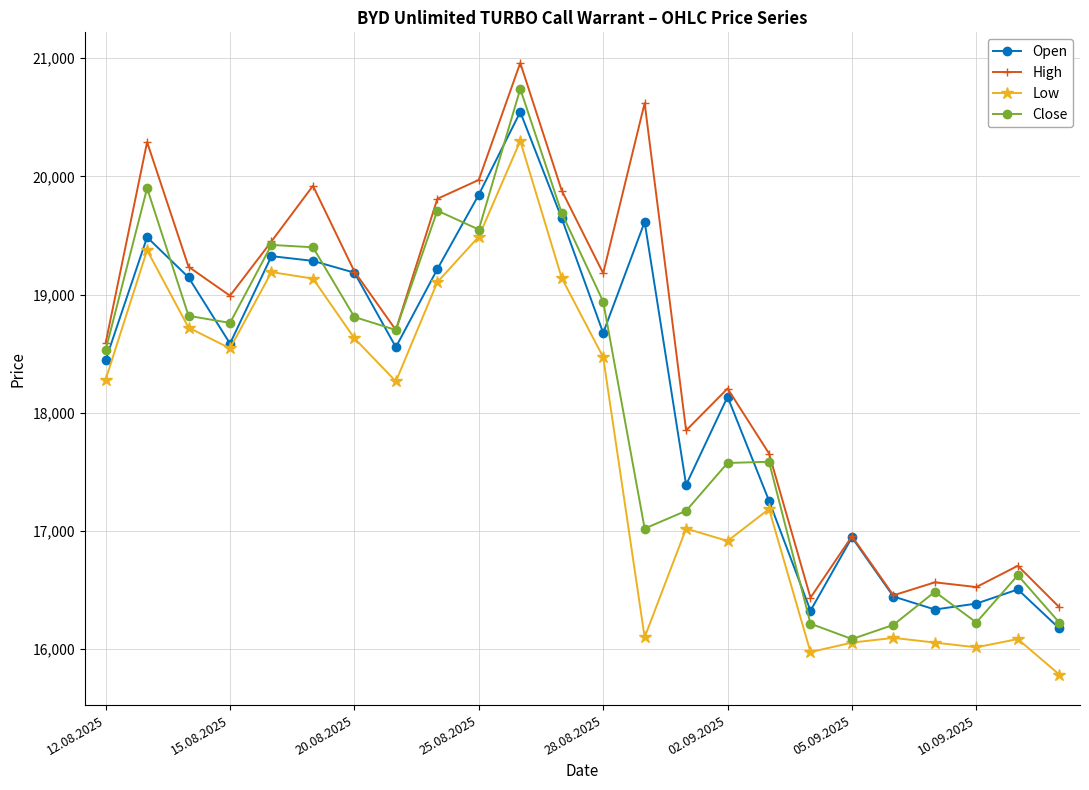

True or false: High and Low cross at least once.

False